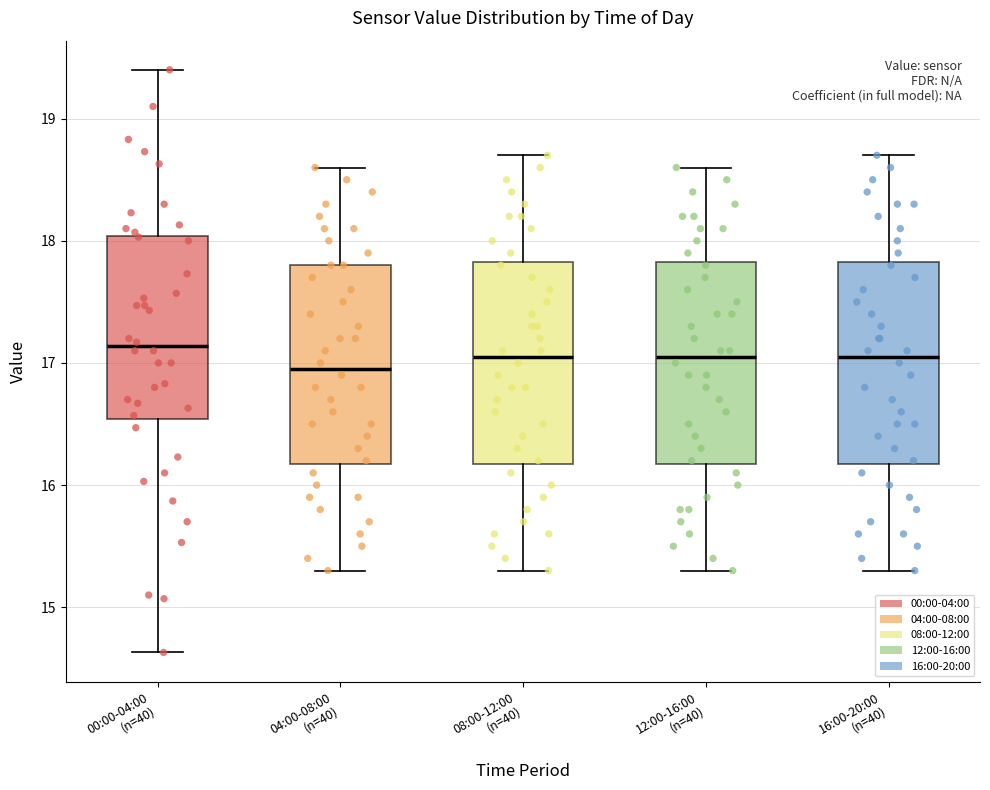

Reading left to right, transcribe this box plot: for each box, give where its median line is, the range the box spans, and where its two whiskers end, as read against the y-axis. The values are not printed on the chart, so give them approximately, as read against the axis.

00:00-04:00 (n=40): median 17.1, box 16.5 to 18.0, whiskers 14.6 to 19.4
04:00-08:00 (n=40): median 17.0, box 16.2 to 17.8, whiskers 15.3 to 18.6
08:00-12:00 (n=40): median 17.1, box 16.2 to 17.8, whiskers 15.3 to 18.7
12:00-16:00 (n=40): median 17.1, box 16.2 to 17.8, whiskers 15.3 to 18.6
16:00-20:00 (n=40): median 17.1, box 16.2 to 17.8, whiskers 15.3 to 18.7